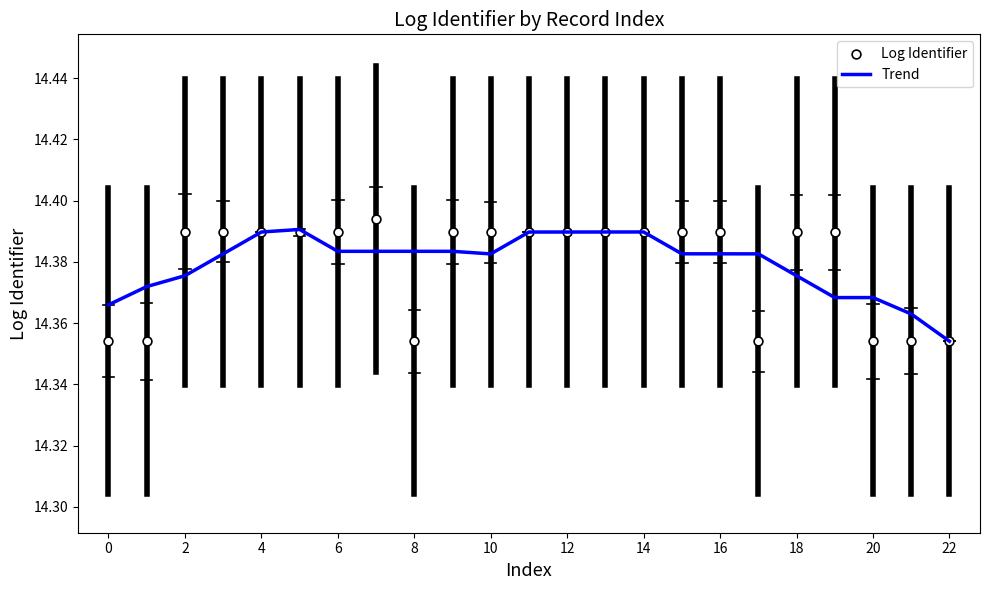

Which series contains the highest Y value?

Log Identifier